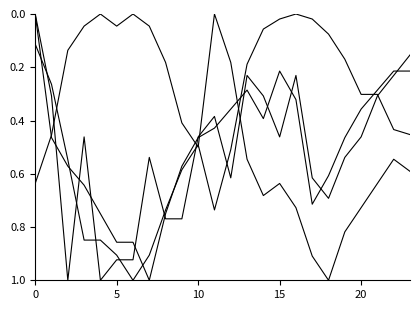

The value of Ratxa (km/h) at 10 is 0.6. True or false?

True